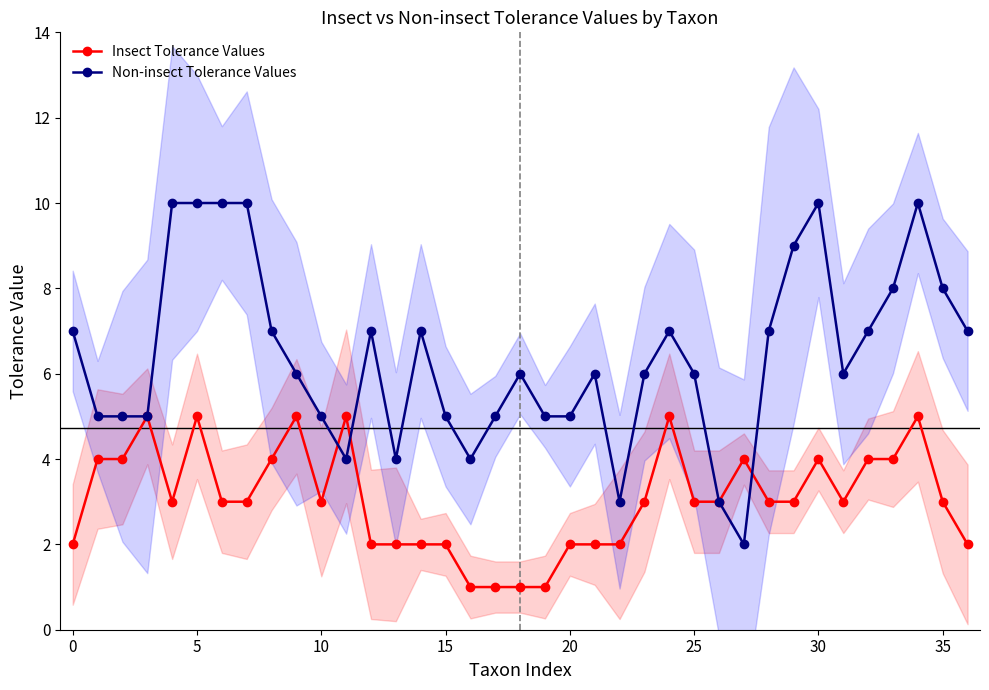

Reading left to right, transcribe all the data shown in this chart.

Insect Tolerance Values: 2	4	4	5	3	5	3	3	4	5	3	5	2	2	2	2	1	1	1	1	2	2	2	3	5	3	3	4	3	3	4	3	4	4	5	3	2
Non-insect Tolerance Values: 7	5	5	5	10	10	10	10	7	6	5	4	7	4	7	5	4	5	6	5	5	6	3	6	7	6	3	2	7	9	10	6	7	8	10	8	7